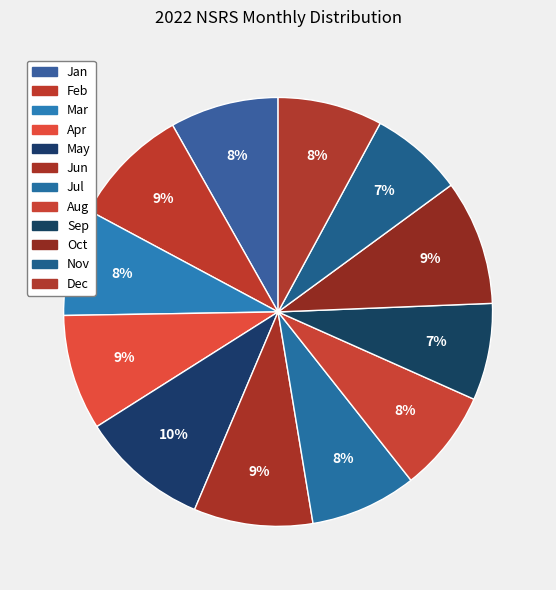

Do Feb and Nov together represent more than half of the pie?

No